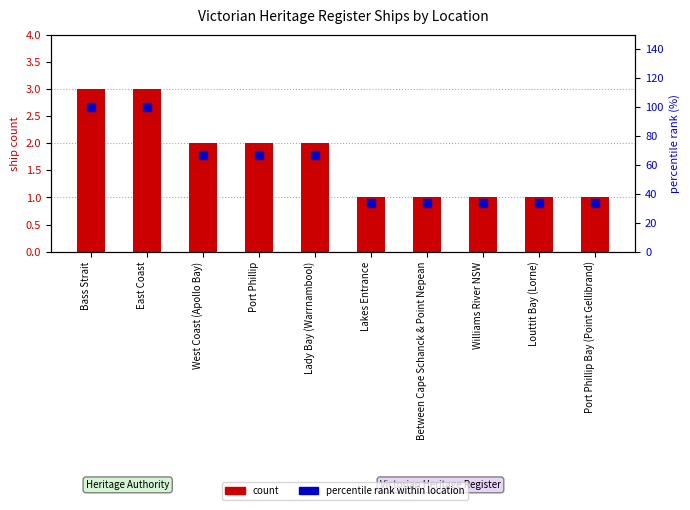

Which series has the largest total across all categories?

percentile rank within location